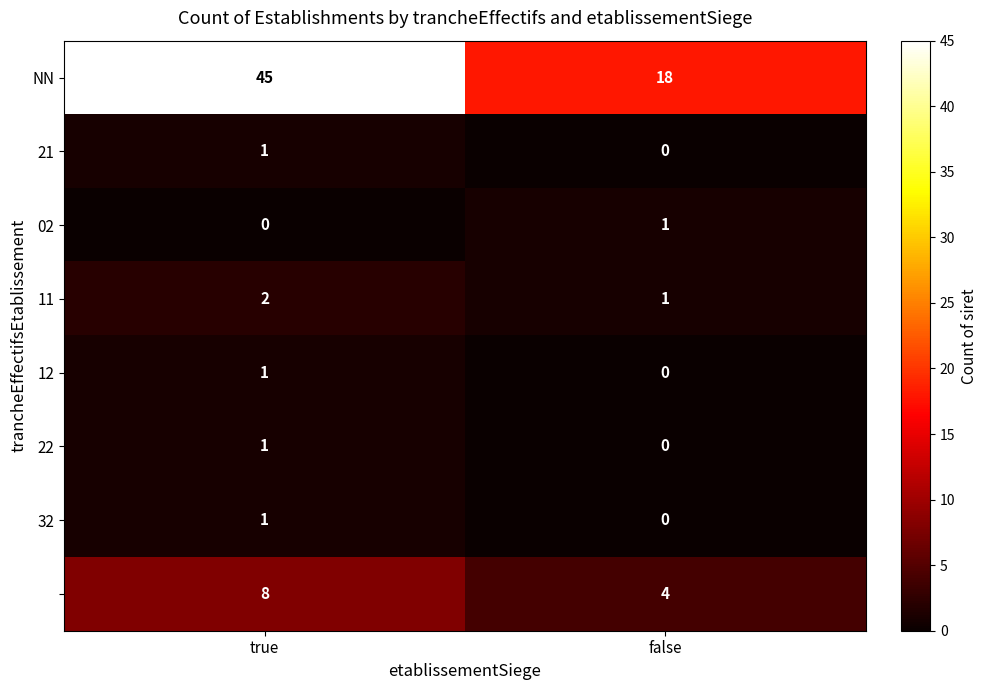

At which category is the sum across all series the highest?

true